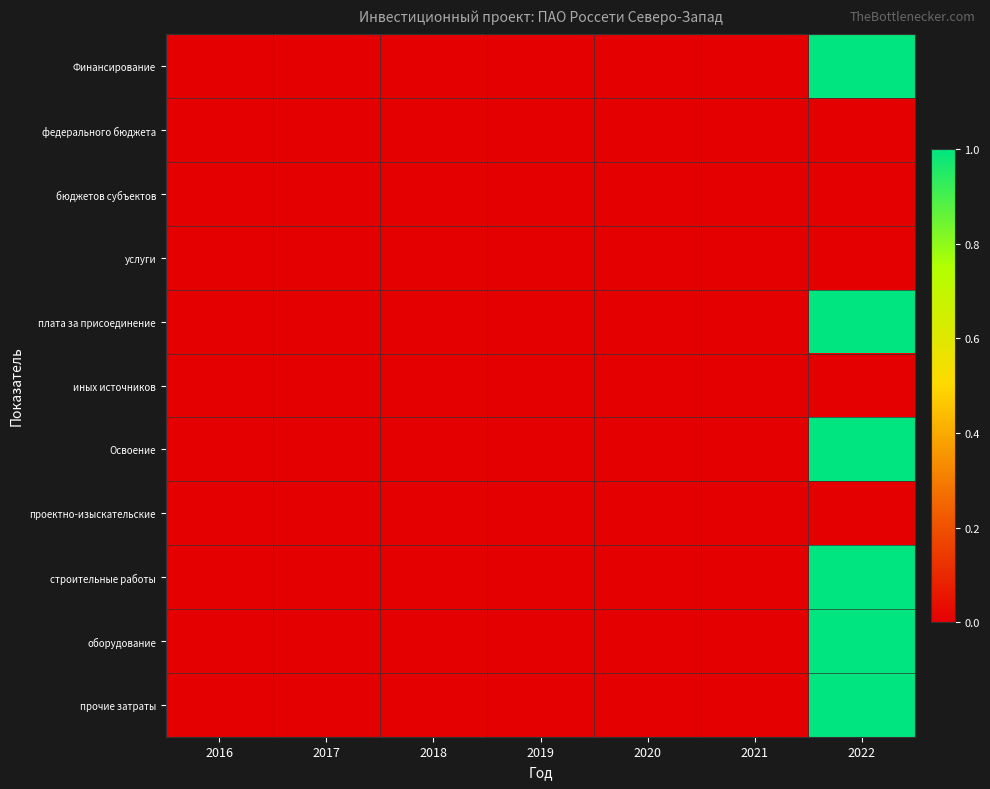

Which category has the lowest value across all series?

2016